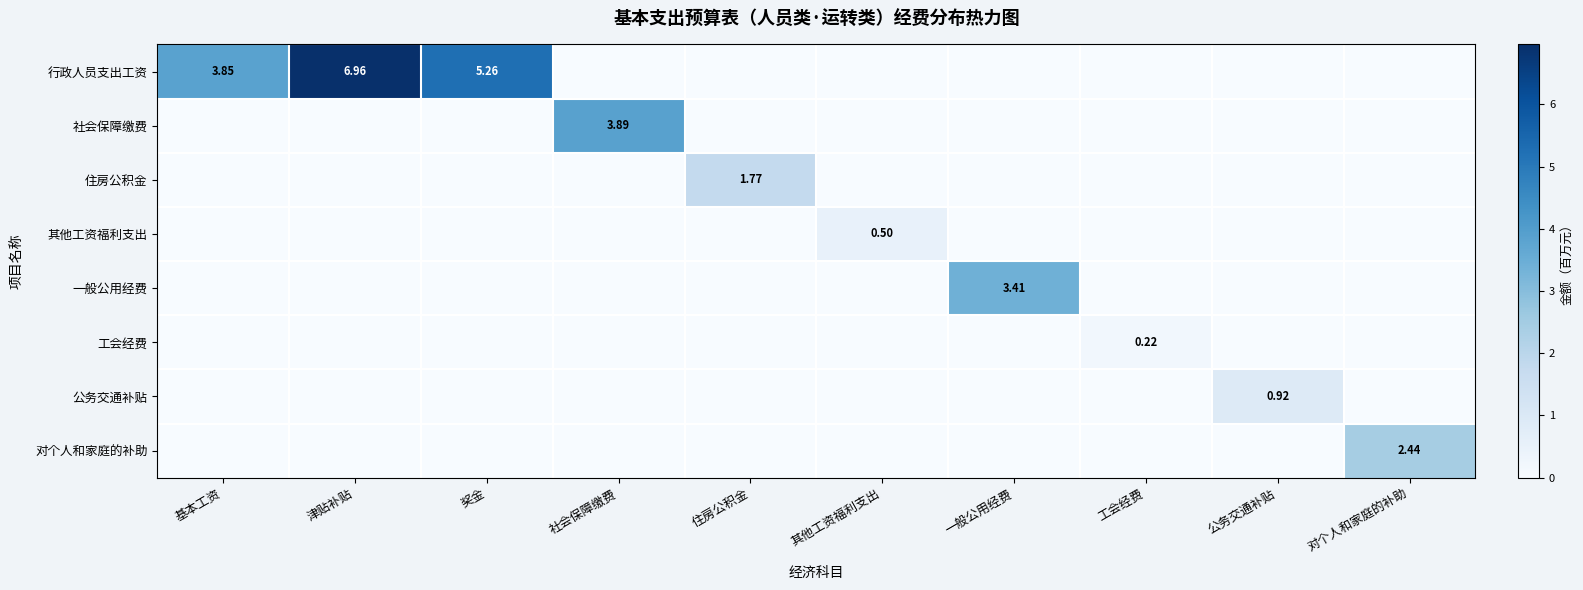

Which label corresponds to the largest value in the chart?

津贴补贴